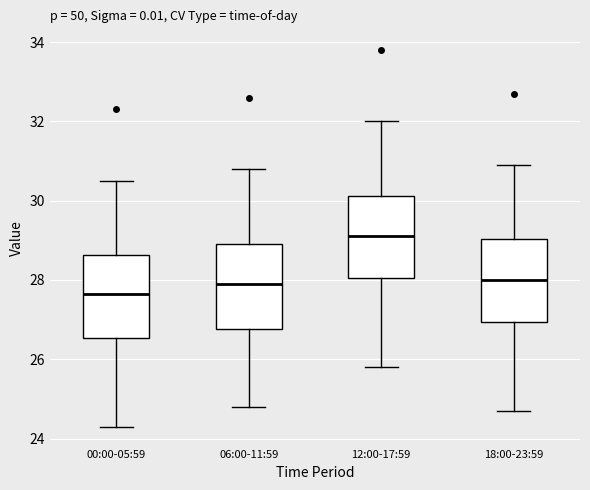

Where does the median line of the box for 06:00-11:59 sit on the y-axis? The values are not printed on the chart, so give them approximately, as read against the axis.

28.0